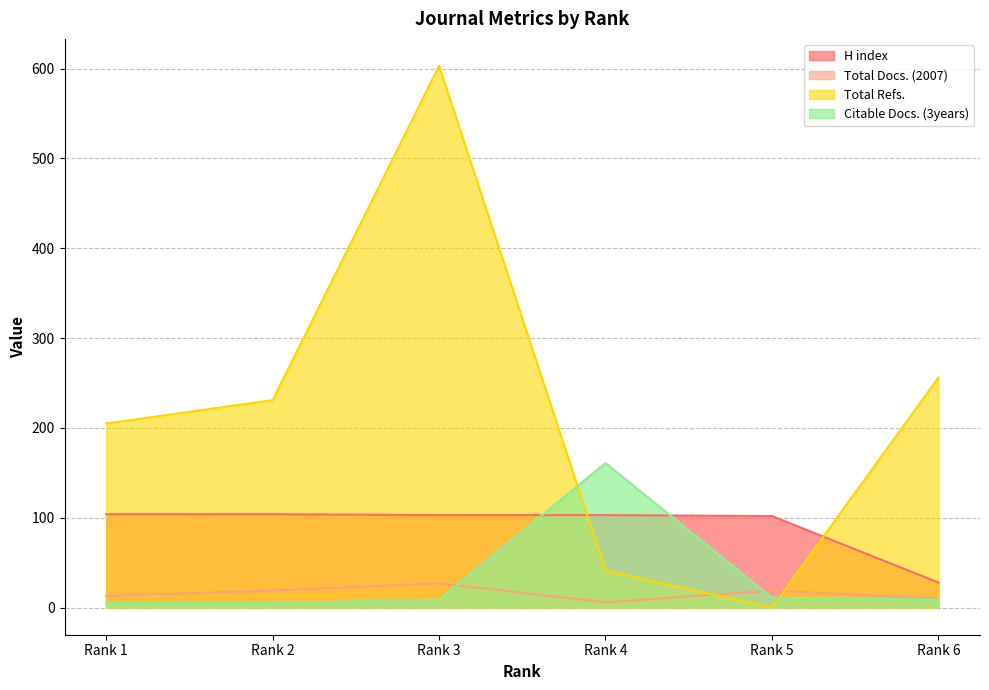

Which series changed the most between Rank 1 and Rank 4?

Total Refs.